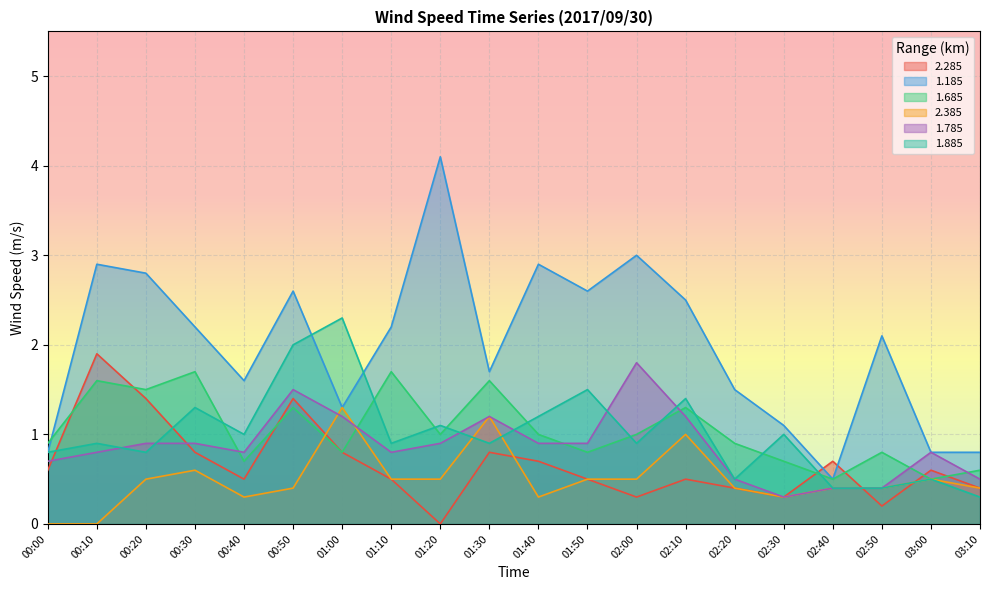

At which category does 1.785 reach its first local peak?

00:50